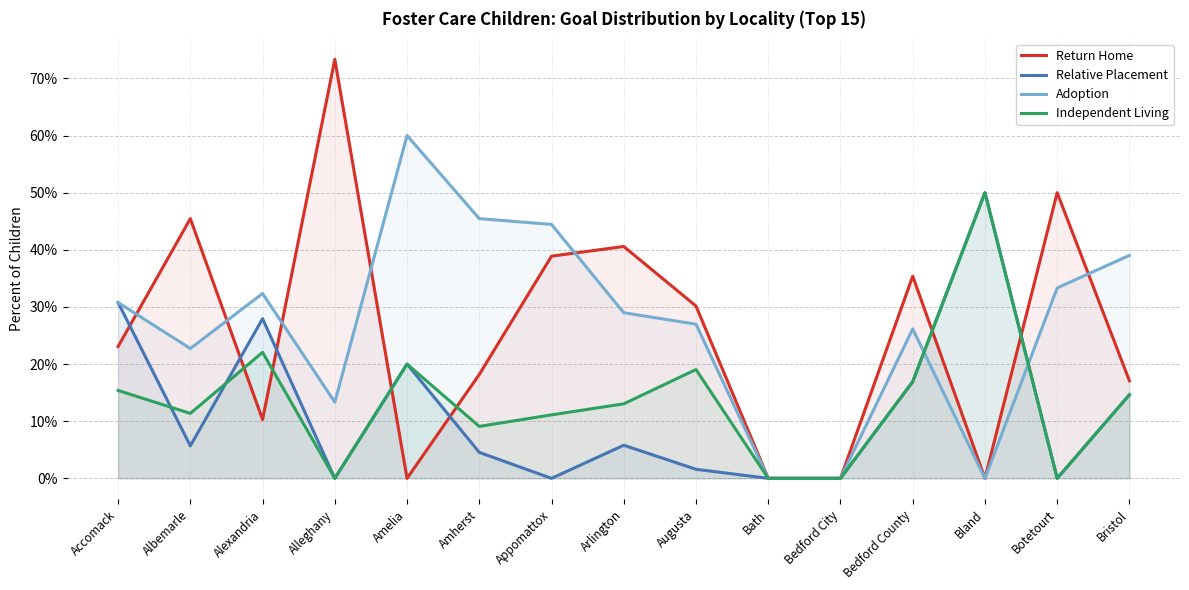

How many interior local peaks does the Return Home series have?

5